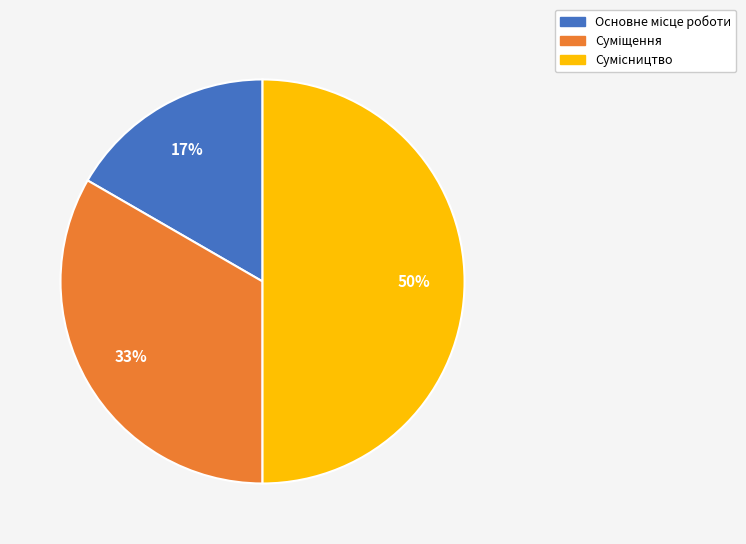

To the nearest percent, what is the average slice percentage?

33%